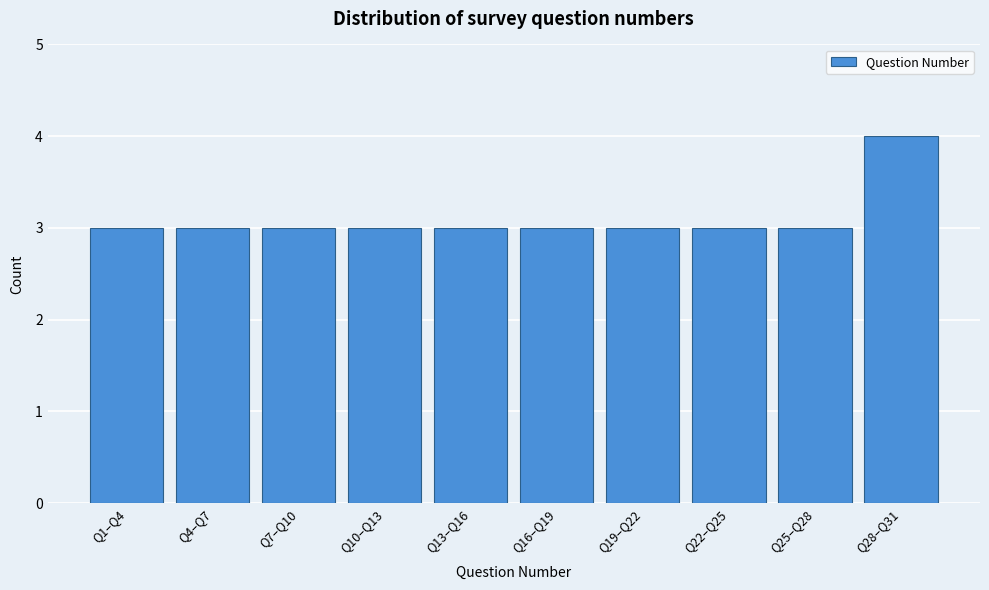

Reading right to left, what are all the values shown in this chart?

Q28–Q31=4	Q25–Q28=3	Q22–Q25=3	Q19–Q22=3	Q16–Q19=3	Q13–Q16=3	Q10–Q13=3	Q7–Q10=3	Q4–Q7=3	Q1–Q4=3